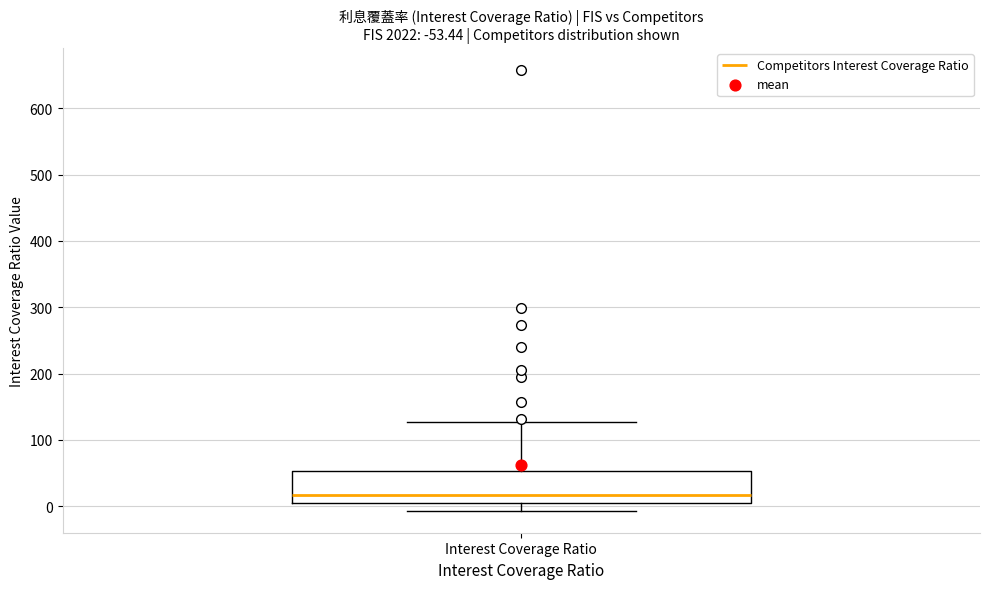

Read this box plot against the y-axis: the position of the median line, the range covered by the box, and the ends of both whiskers. The values are not printed on the chart, so give them approximately, as read against the axis.

median 20, box 10 to 50, whiskers -10 to 130